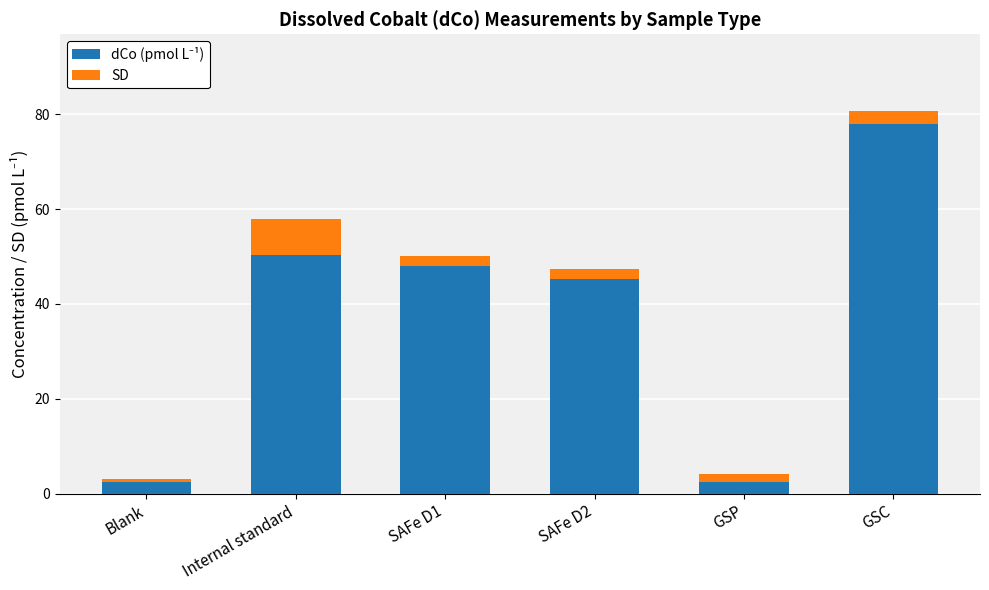

At which category is the sum across all series the highest?

GSC